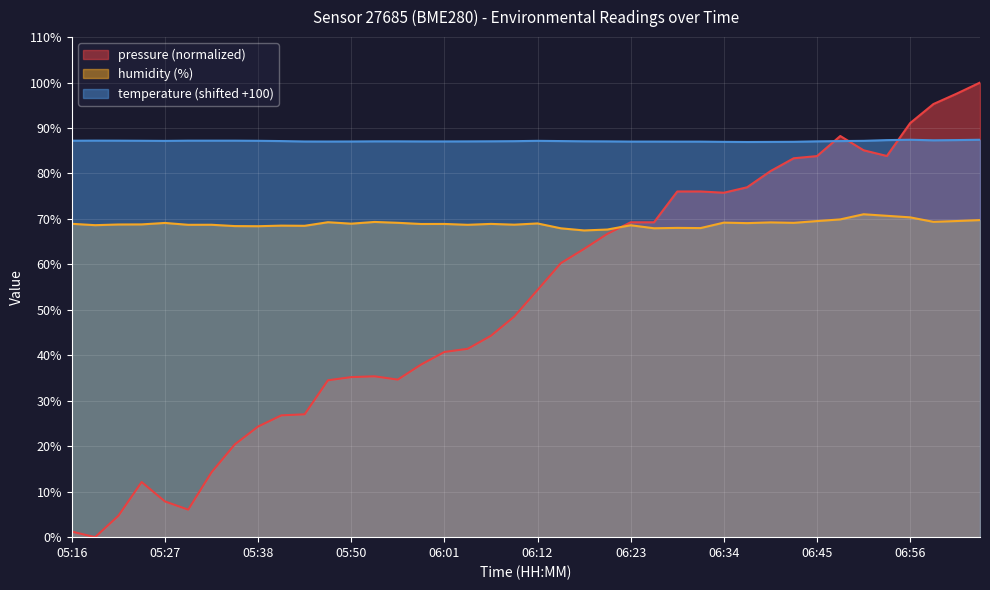

The pressure series shows 18.3 at 05:47. True or false?

False